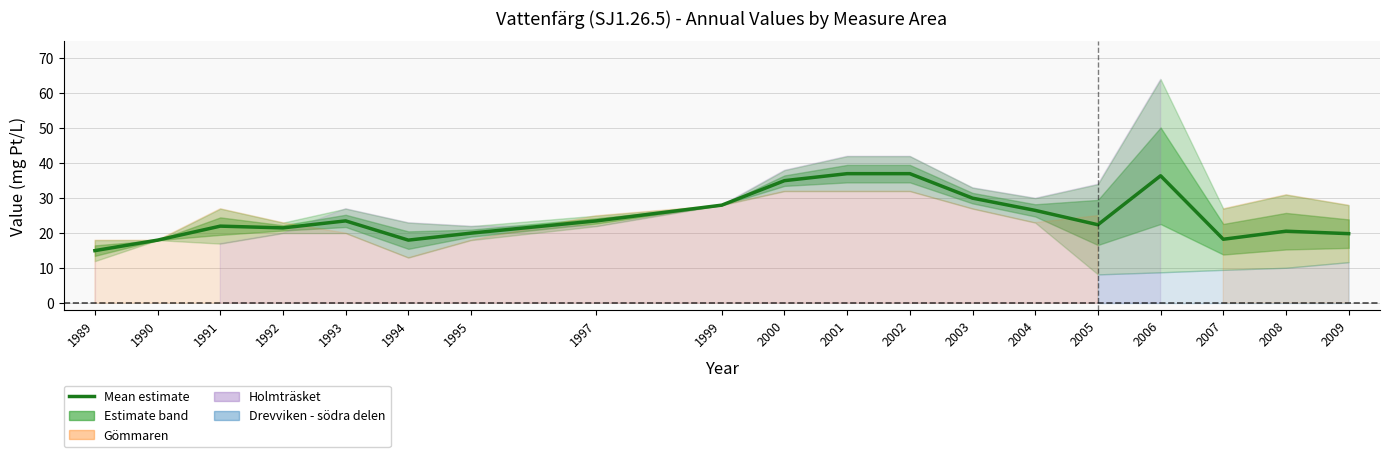

Reading left to right, what are all the values shown in this chart?

1989=15.0	1990=18.0	1991=22.0	1992=21.5	1993=23.5	1994=18.0	1995=20.0	1997=23.5	1999=28.0	2000=35.0	2001=37.0	2002=37.0	2003=30.0	2004=26.5	2005=22.4	2006=36.4	2007=18.2	2008=20.6	2009=19.9